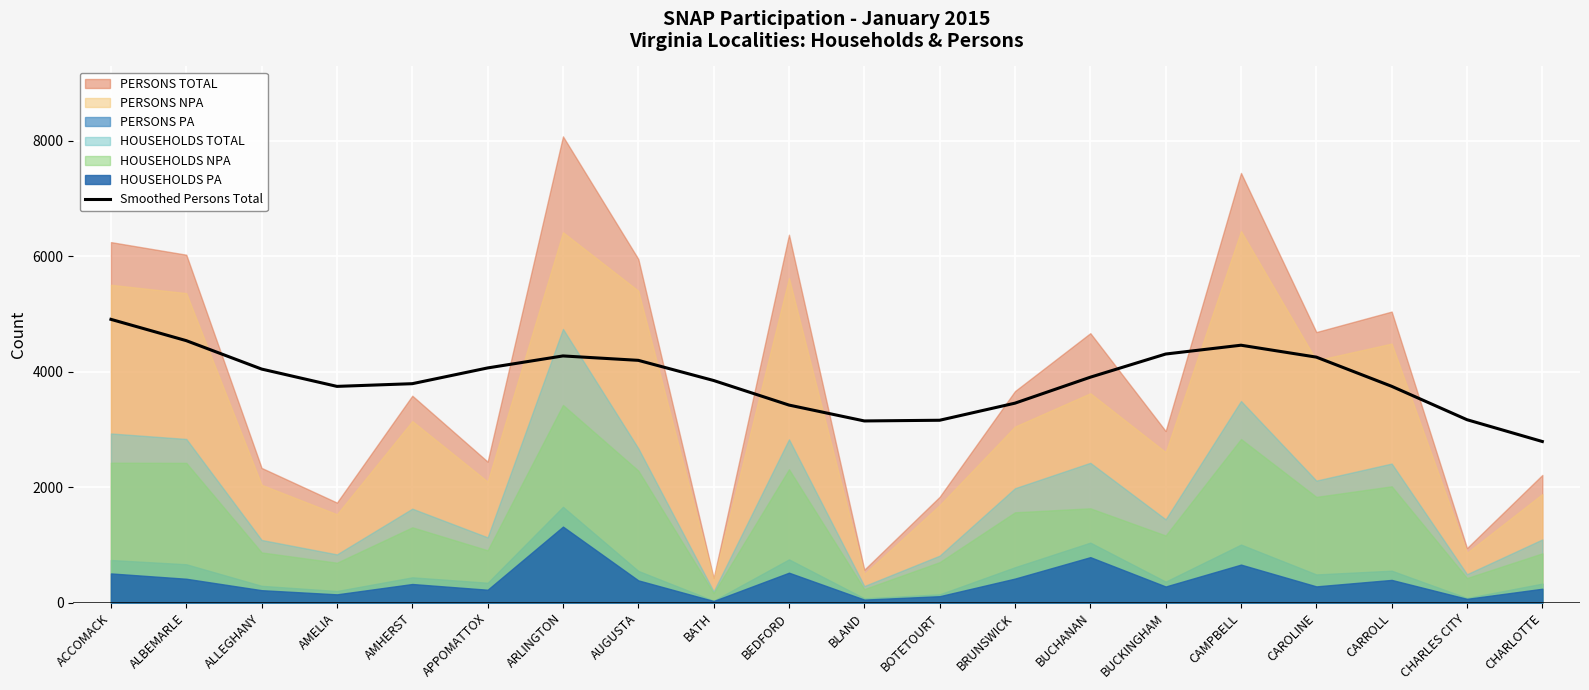

What is the label of the 18th point from the right?

ALLEGHANY